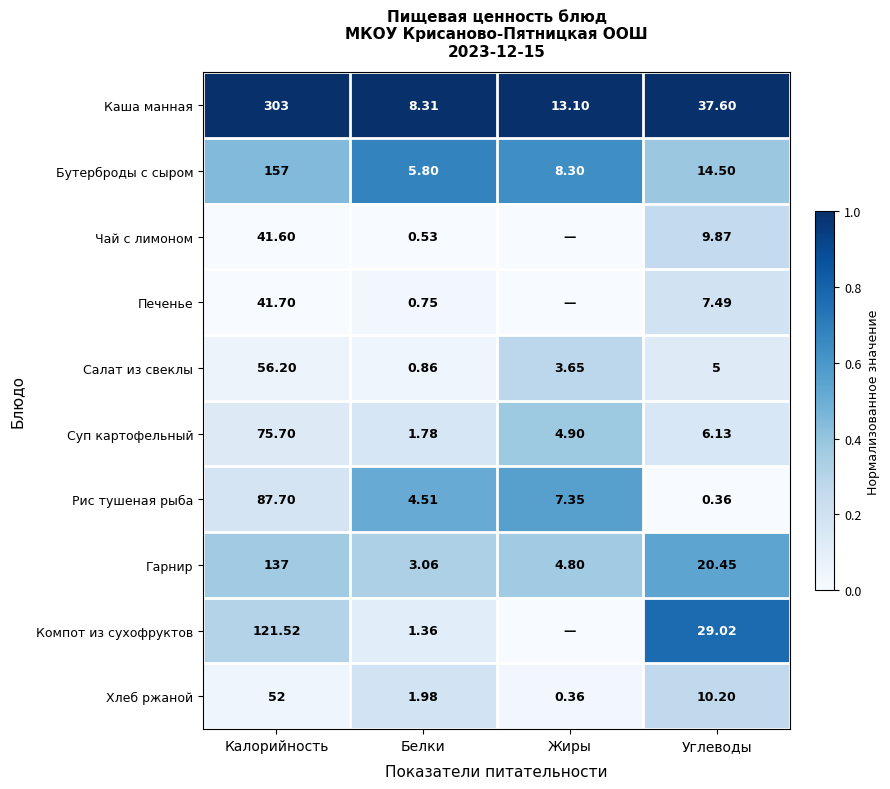

Is the value of Рис тушеная рыба at Белки greater than the value of Хлеб ржаной at Жиры?

Yes